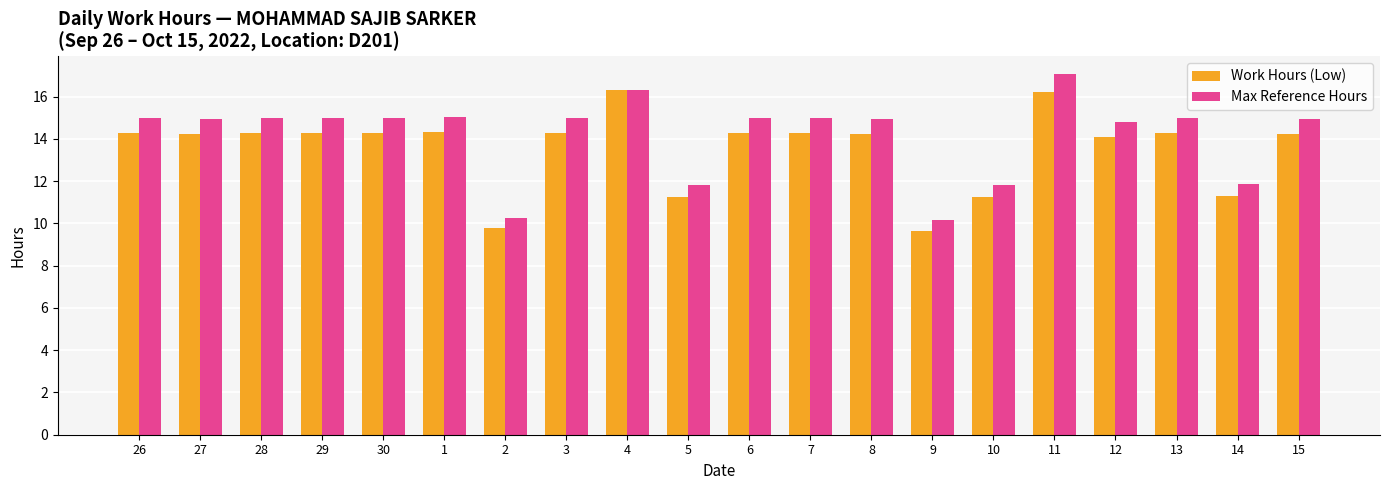

What is the label of the 13th bar from the right?

3